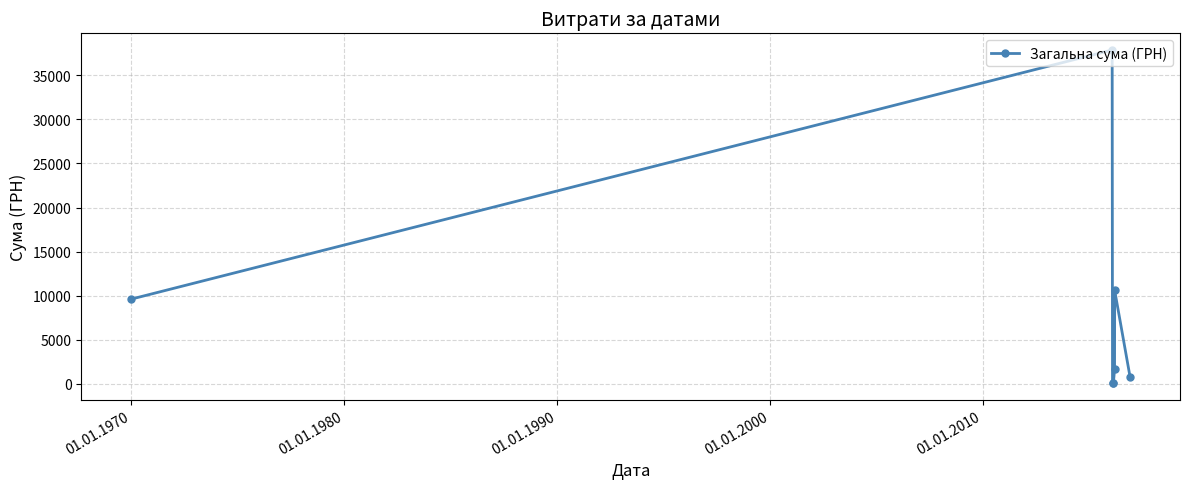

How many categories are shown in the chart?

7